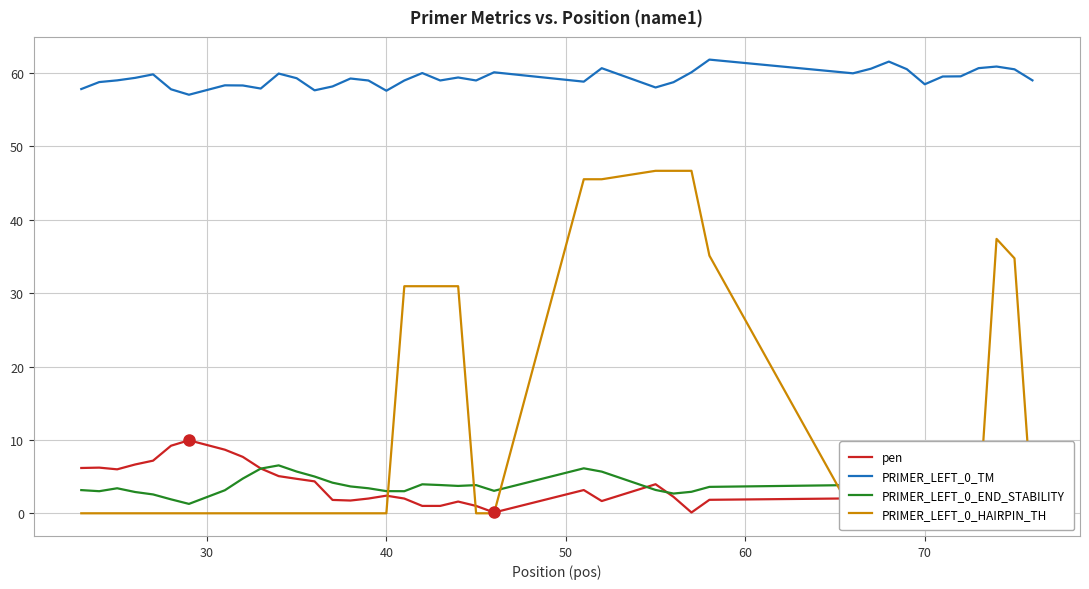

What is the lowest value of the pen series?

0.1